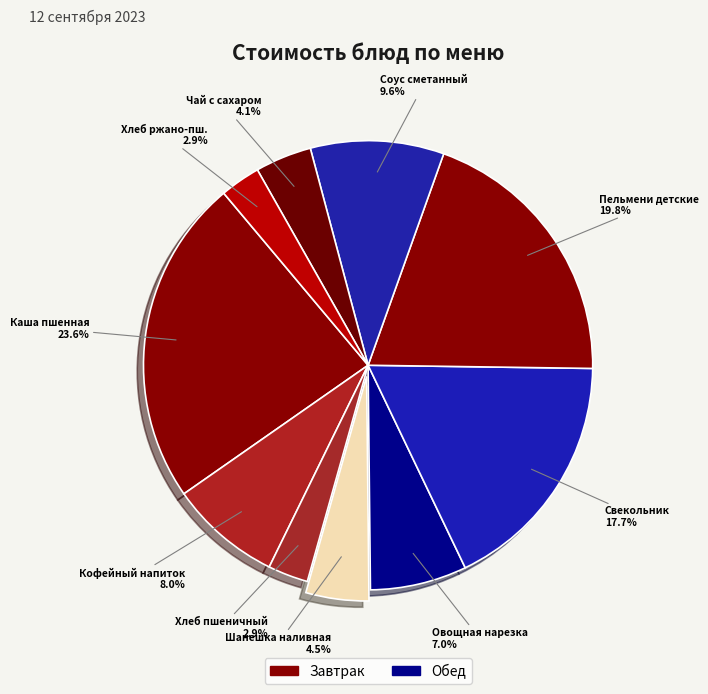

Which category has the biggest portion of the pie?

Каша пшенная